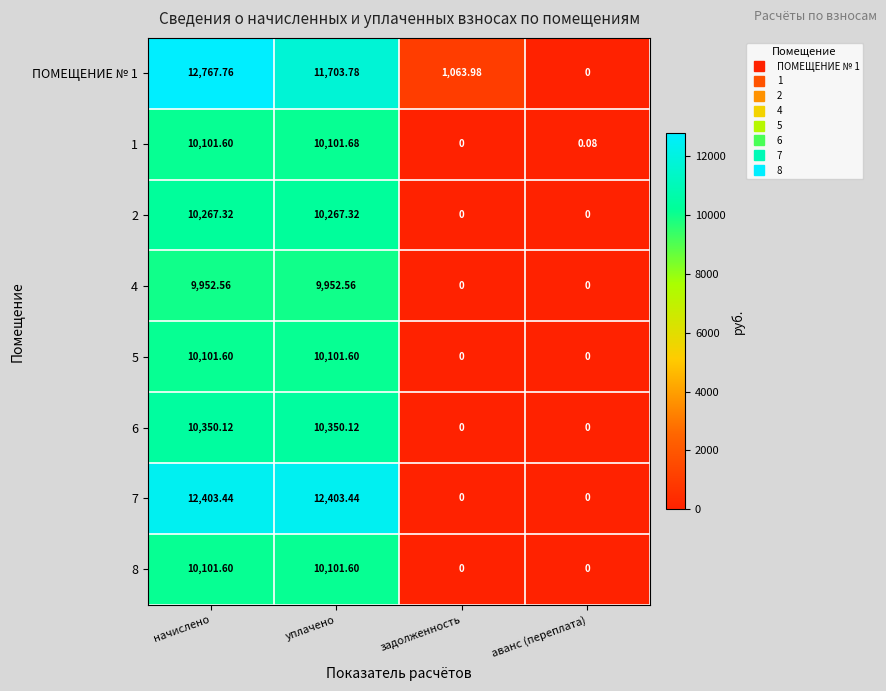

At which label is ПОМЕЩЕНИЕ № 1 closest to 6383?

задолженность